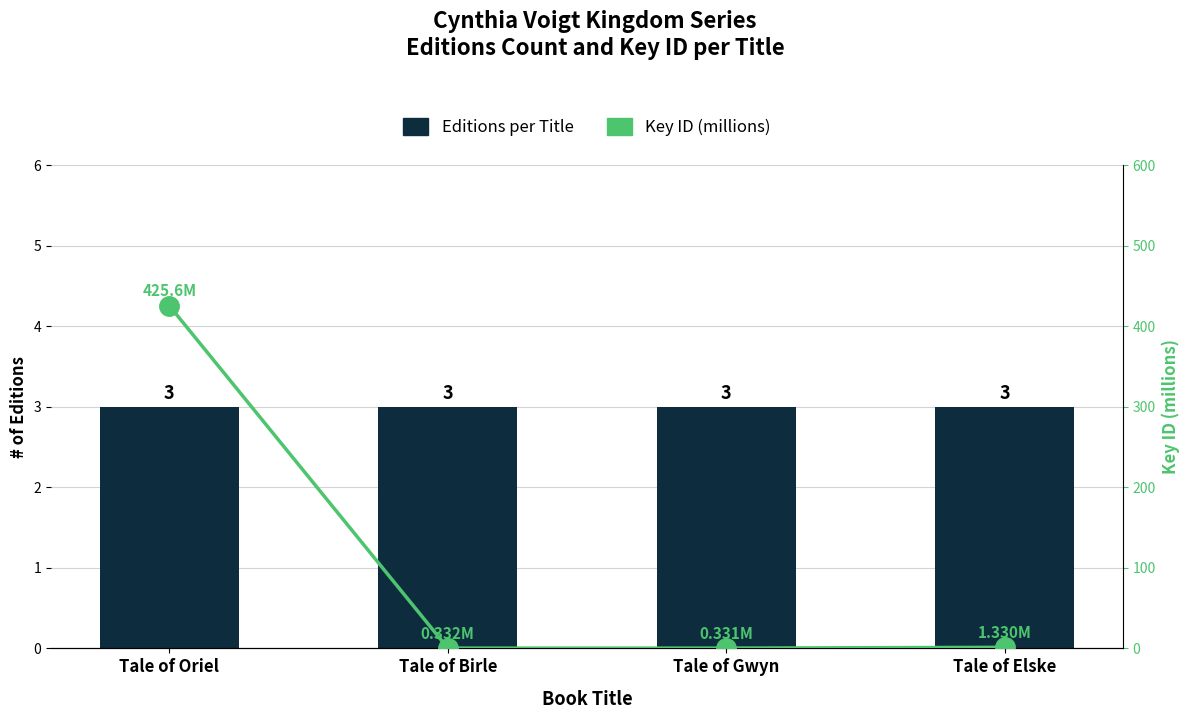

Reading right to left, transcribe all the data shown in this chart.

Editions per Title: 3.0	3.0	3.0	3.0
Key ID (millions): 1.3	0.3	0.3	425.6